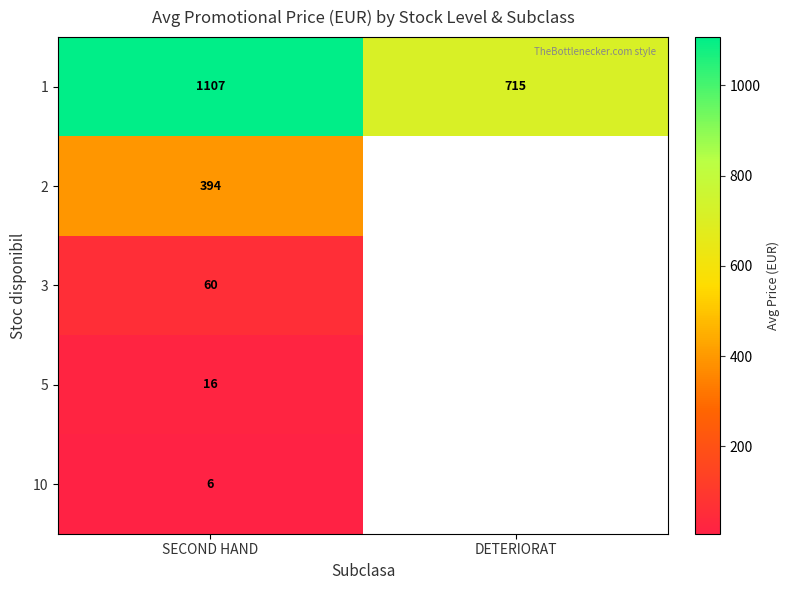

Is the value of 5 at SECOND HAND greater than the value of 3 at SECOND HAND?

No